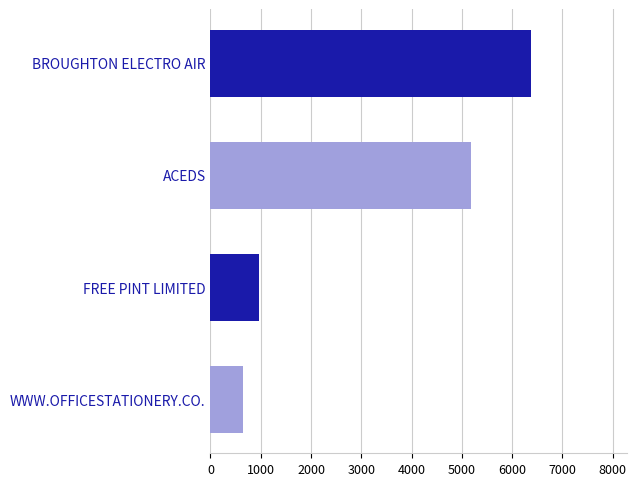

At which category does the chart reach its minimum across all series?

WWW.OFFICESTATIONERY.CO.